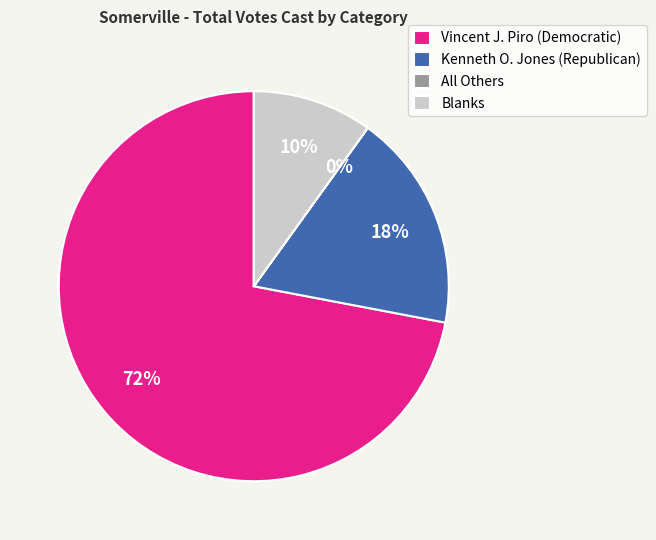

To the nearest percent, what is the average slice percentage?

25%